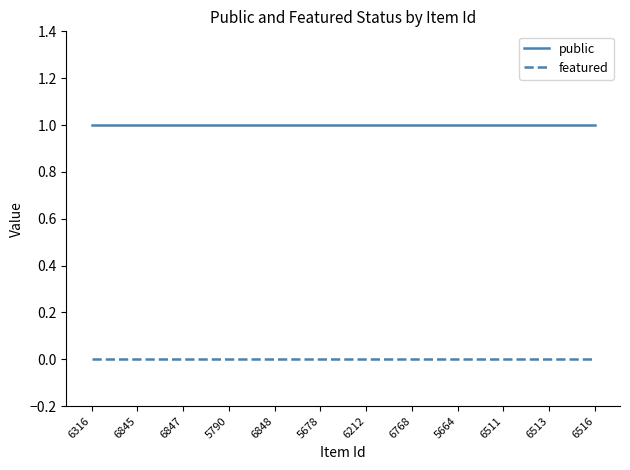

The public series shows 2 at 5664. True or false?

False